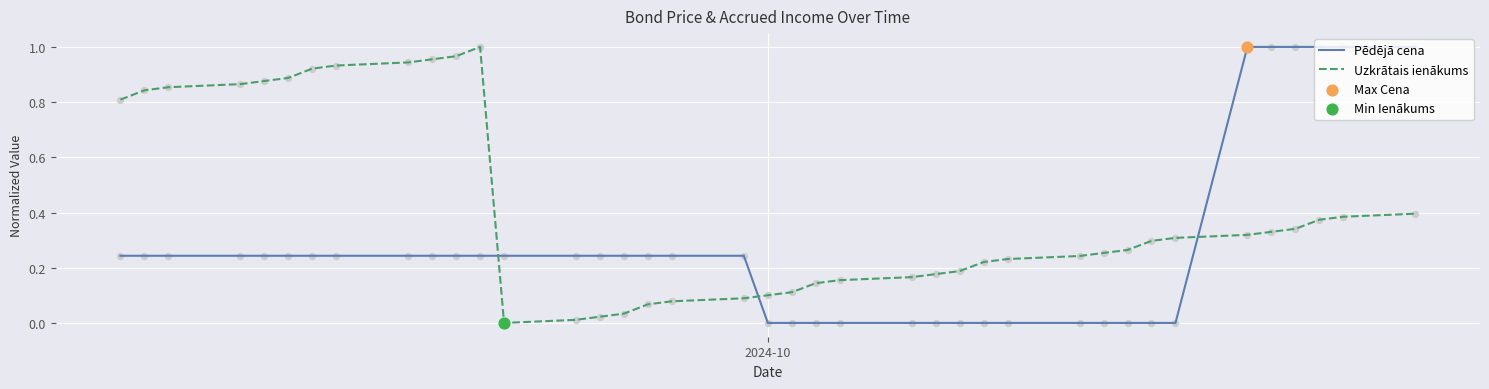

True or false: Pēdējā cena and Uzkrātais ienākums cross at least once.

True